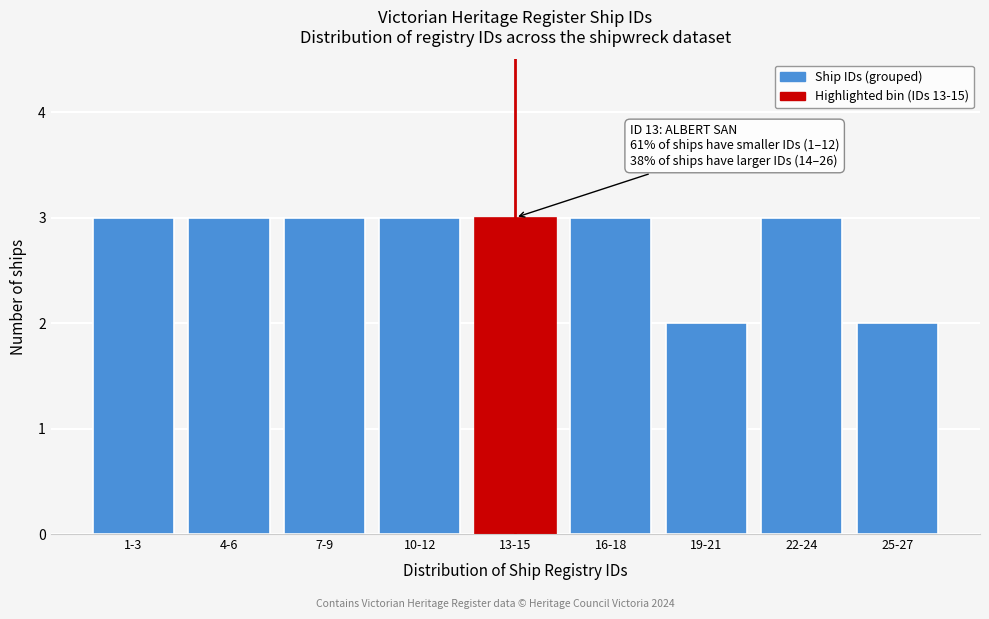

Reading right to left, extract all data points from this chart.

2	3	2	3	3	3	3	3	3